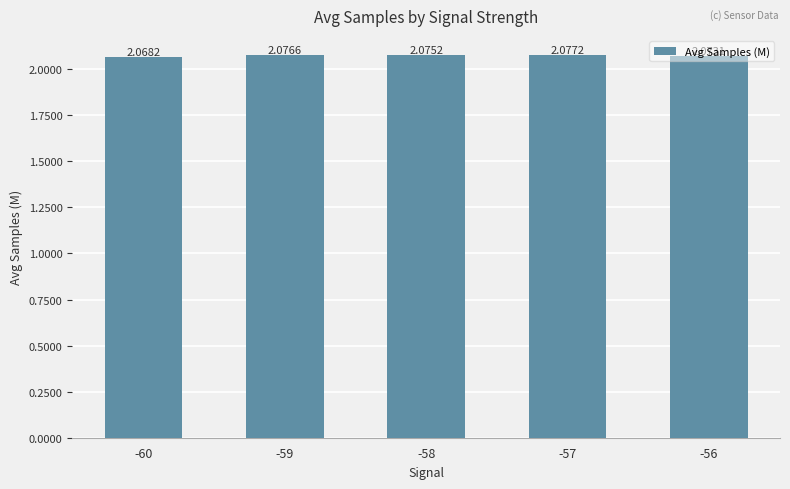

What is the sum of the values at -58 and -59?

4.2